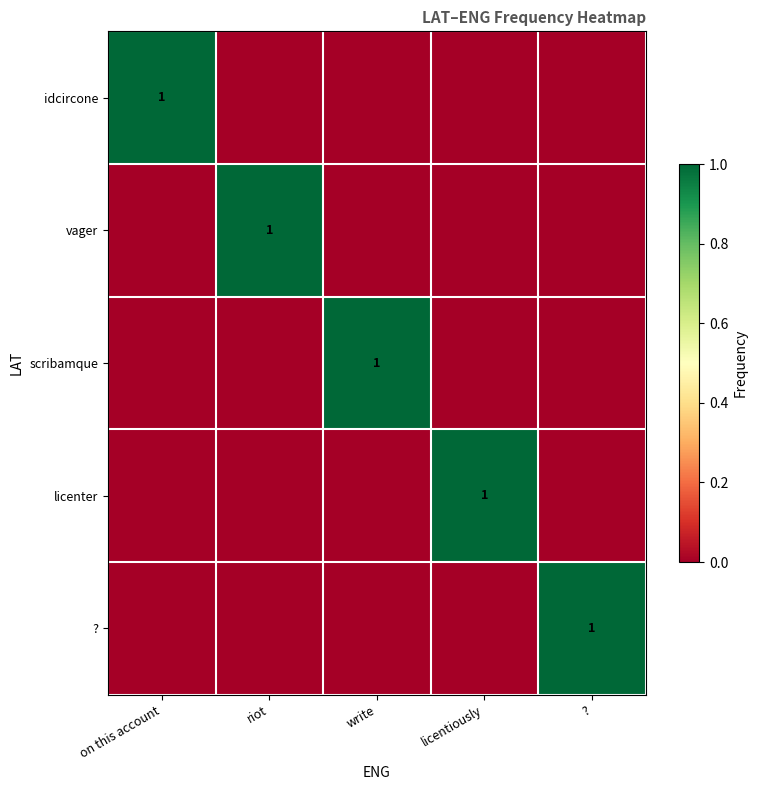

The value of ? at ? is 1. True or false?

True